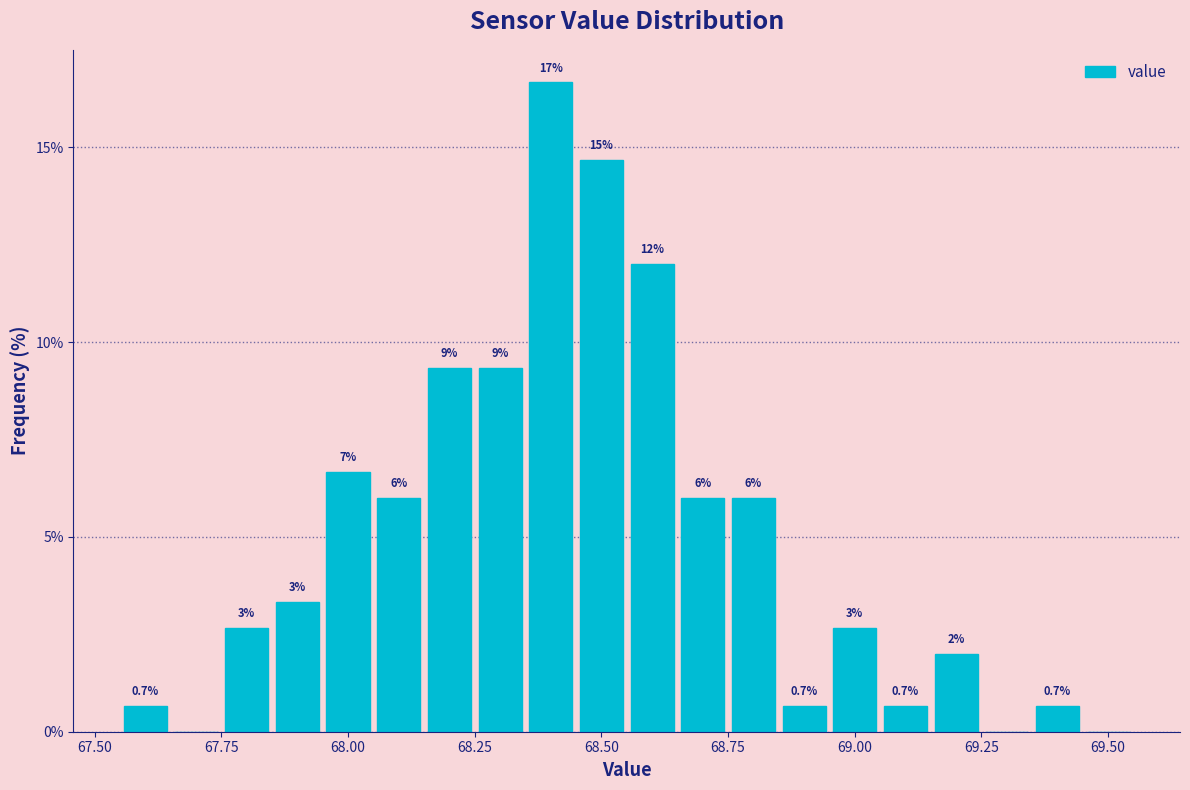

Read against the x-axis, roughly where is the centre of the tallest bar?

68.40